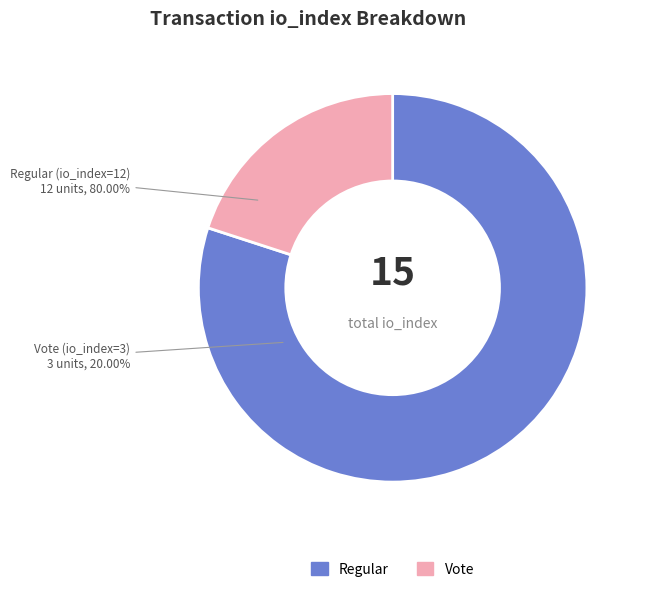

To the nearest percent, what is the average slice percentage?

50%